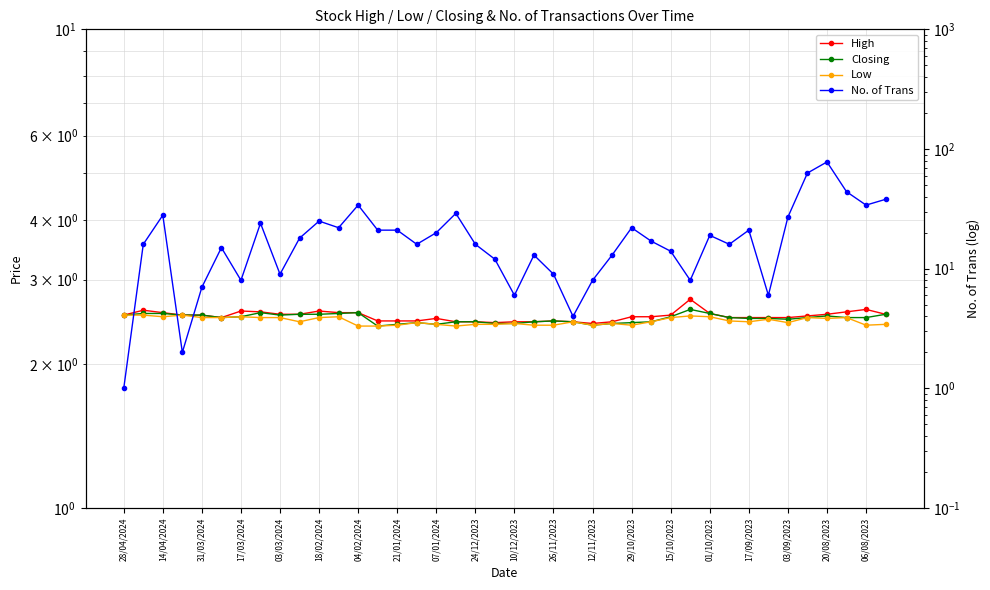

At which category does Low reach its first local valley?

14/04/2024